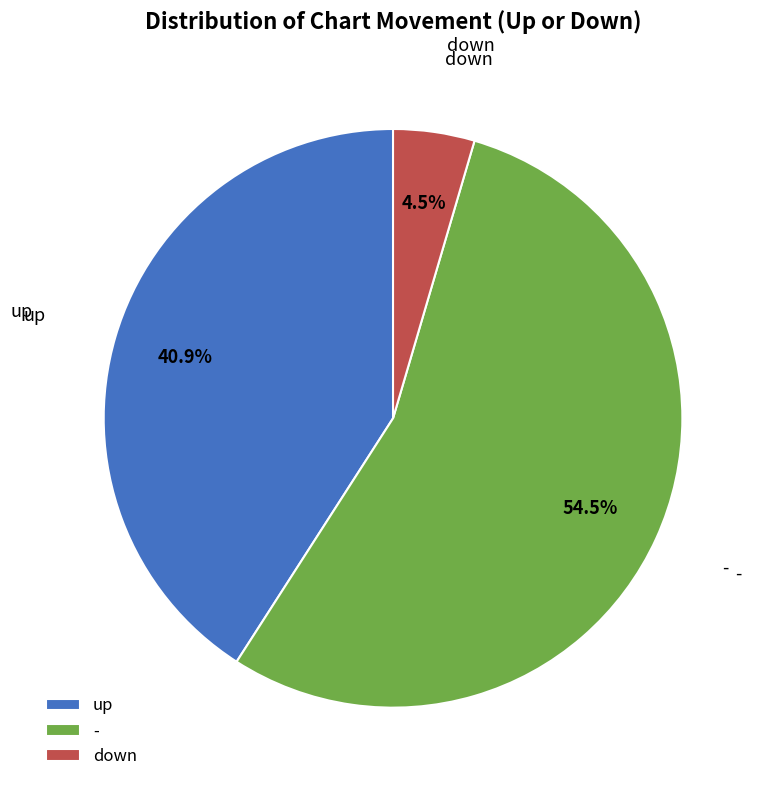

Is the sum of down and - greater than half?

Yes